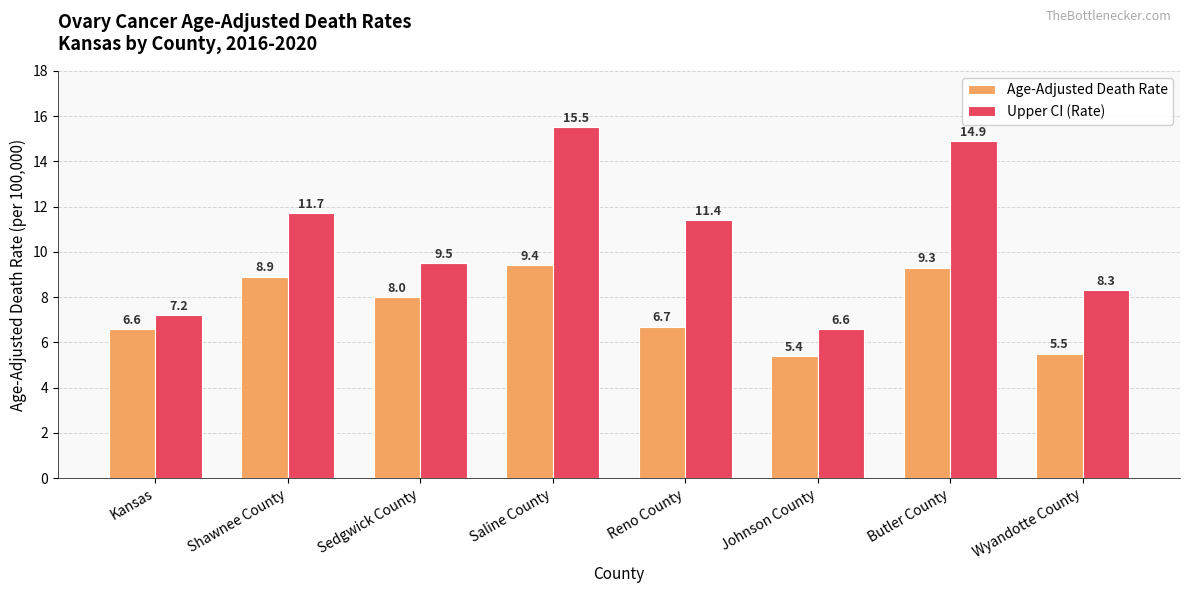

Reading left to right, what are all the values shown in this chart?

Age-Adjusted Death Rate: 6.6	8.9	8.0	9.4	6.7	5.4	9.3	5.5
Upper CI (Rate): 7.2	11.7	9.5	15.5	11.4	6.6	14.9	8.3